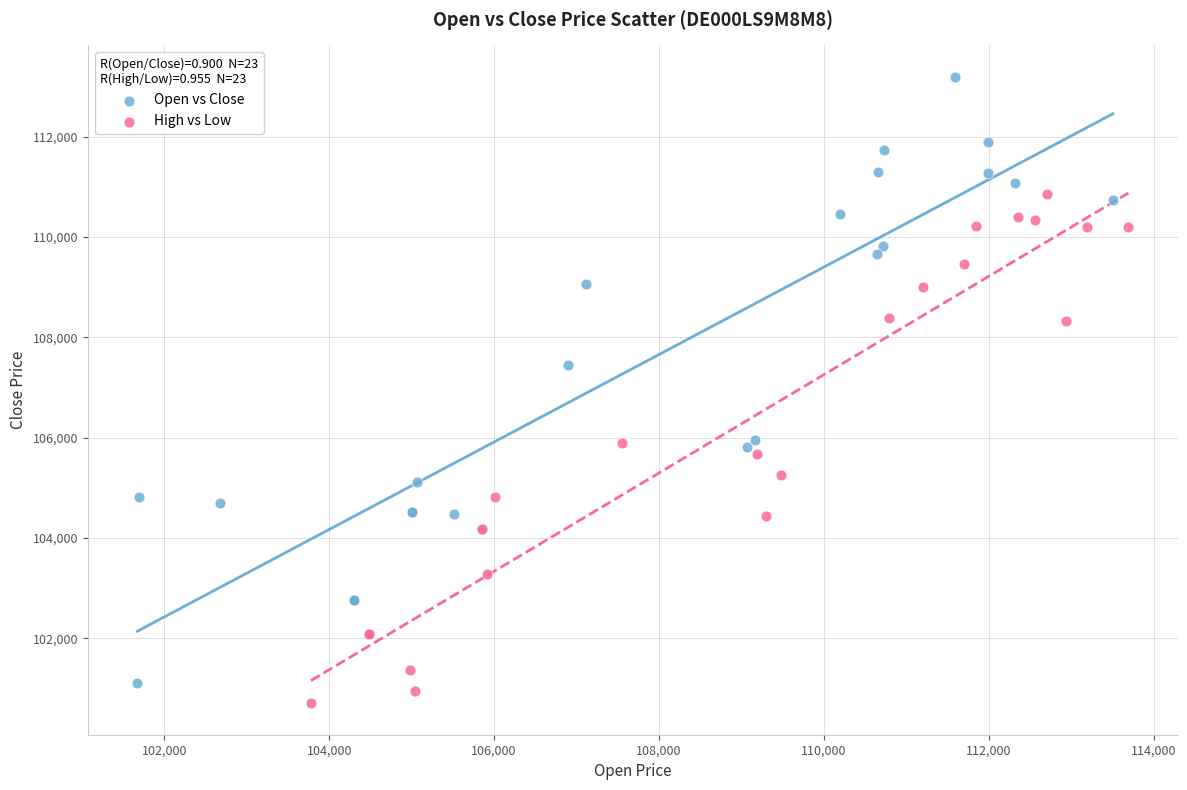

Which series reaches the maximum Y coordinate?

Open vs Close